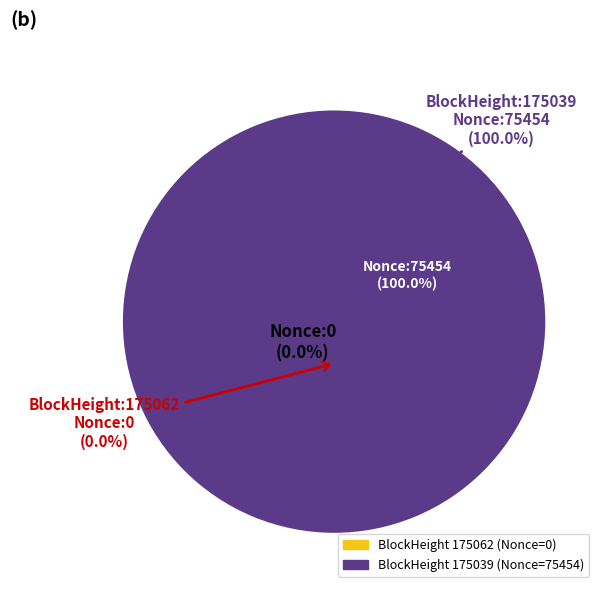

Which category has the smallest portion of the pie?

175062